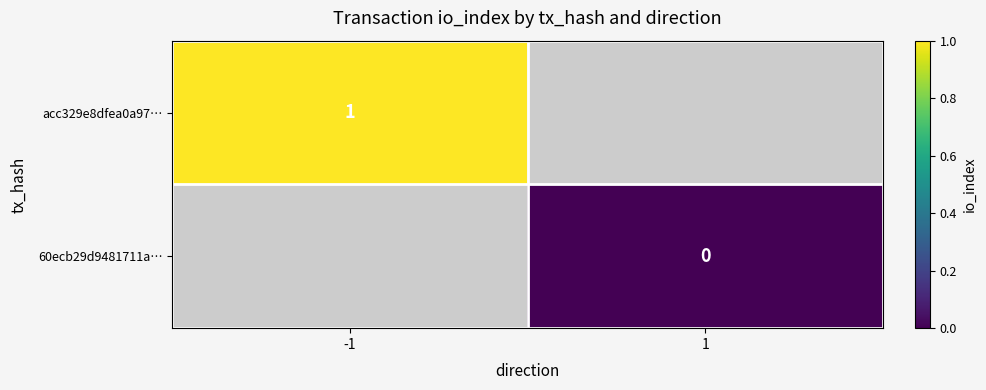

The value of acc329e8dfea0a97… at -1 is 1. True or false?

True